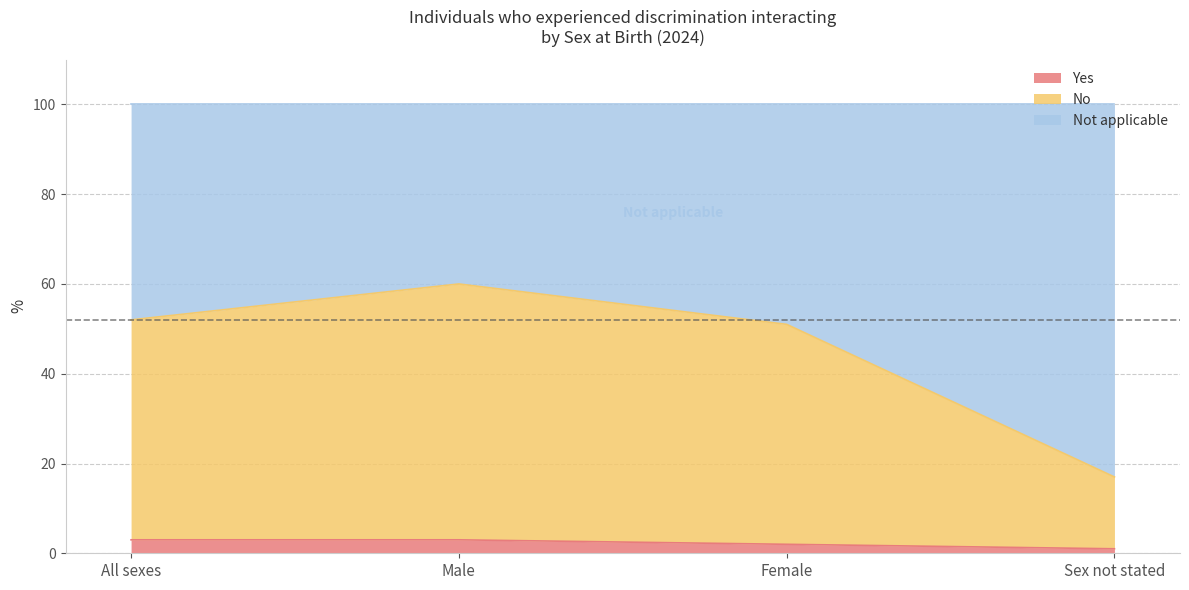

What is the total value across all series at Male?

100